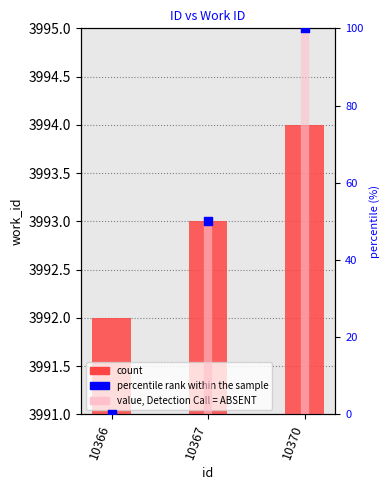

What is the change in value from 10366 to 10370?

+2